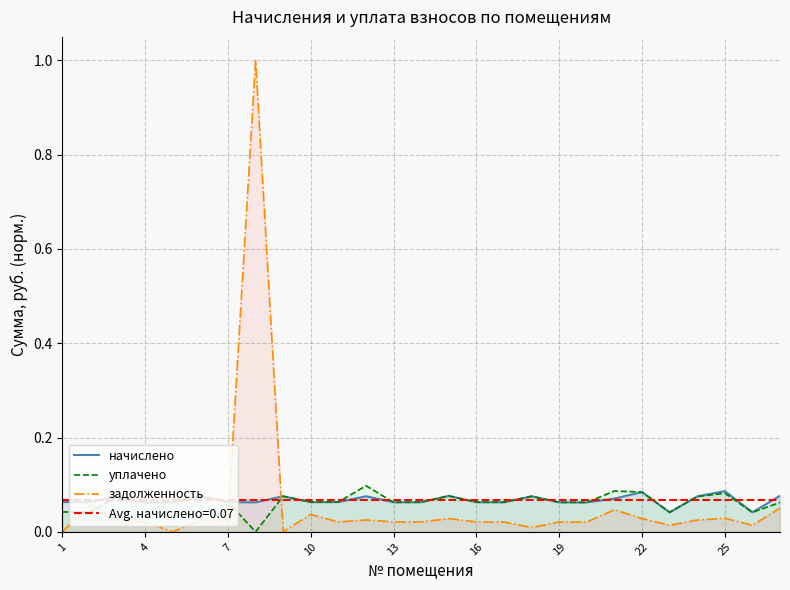

What is the difference between the maximum and minimum values in the задолженность series?

1.0